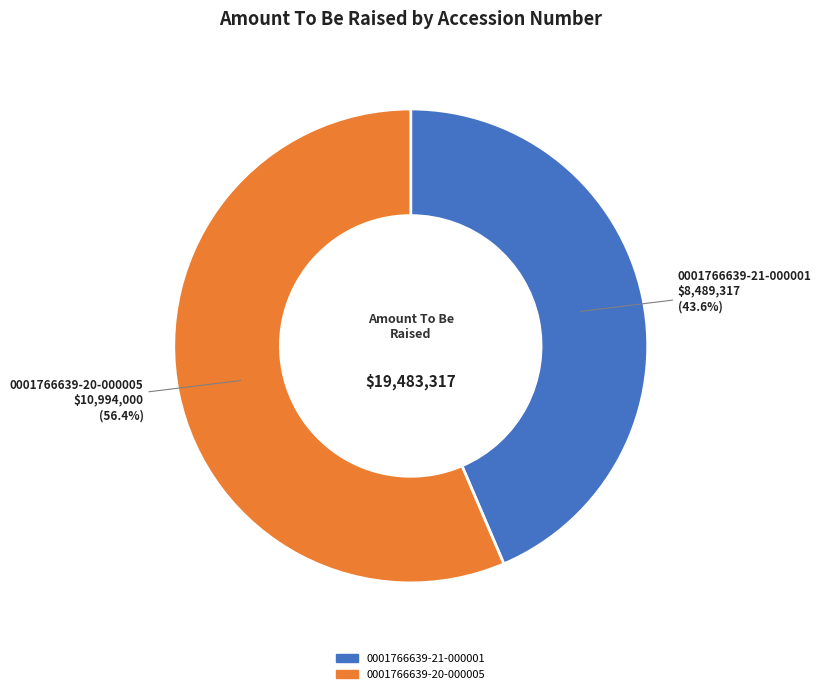

What is the largest slice in the pie chart?

0001766639-20-000005